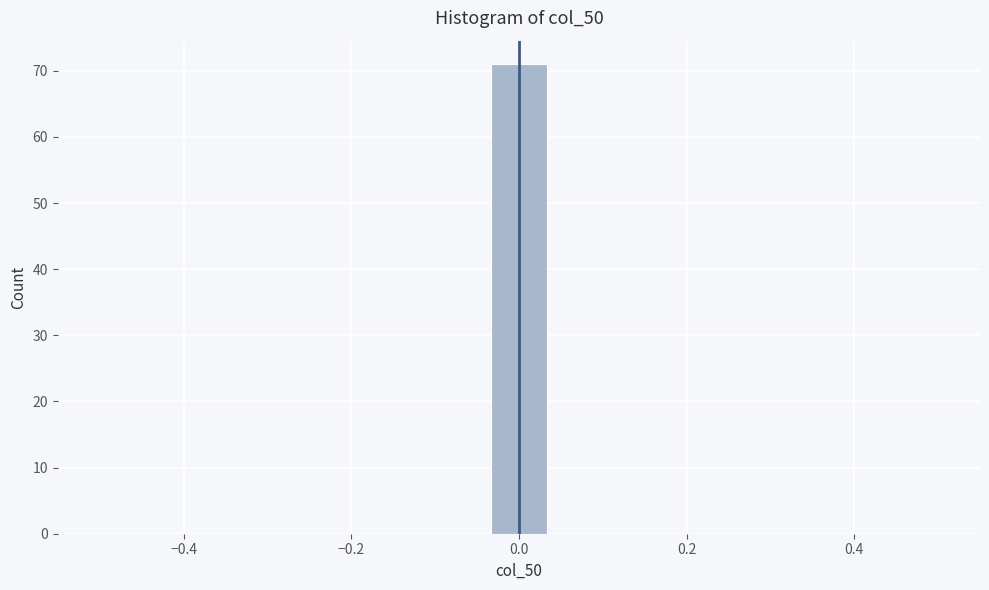

Read against the x-axis, roughly where is the centre of the tallest bar?

0.00